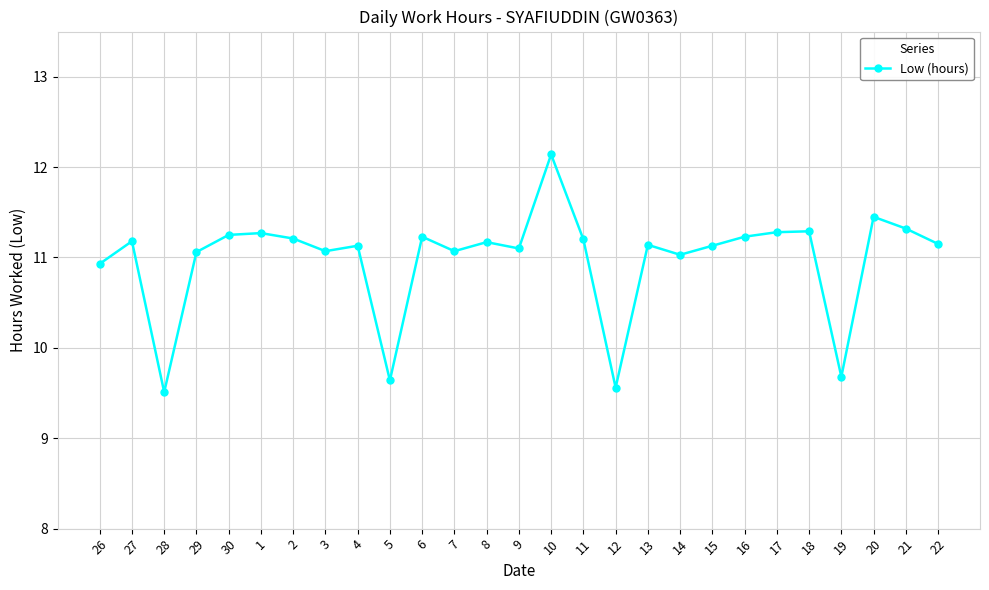

How many data points does each series have?

27